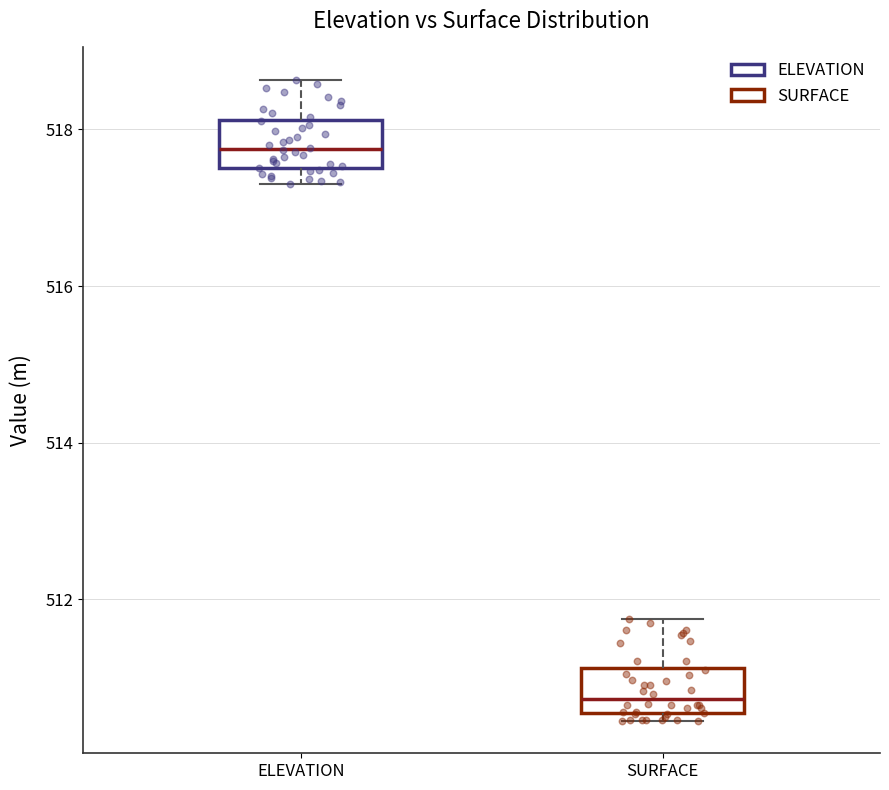

Where is the lower edge of the box for ELEVATION on the y-axis? The values are not printed on the chart, so give them approximately, as read against the axis.

517.6